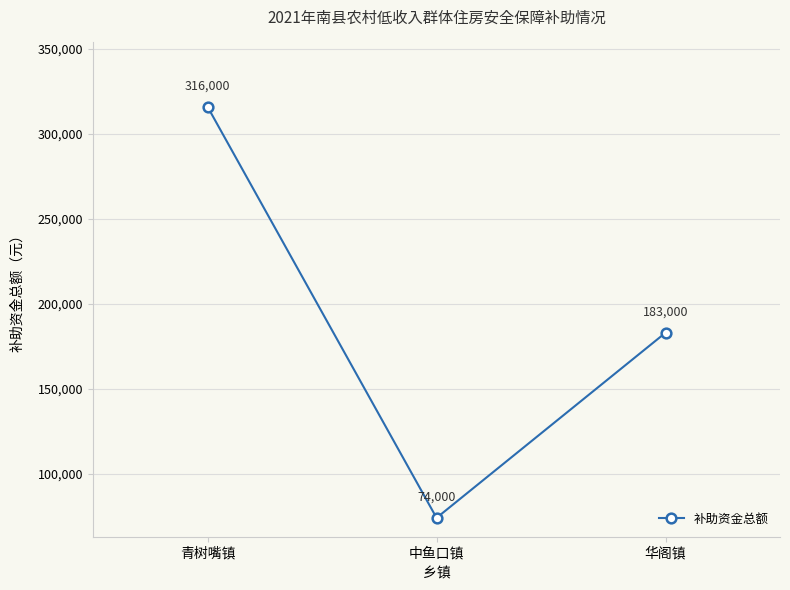

How many values are below 183000?

1